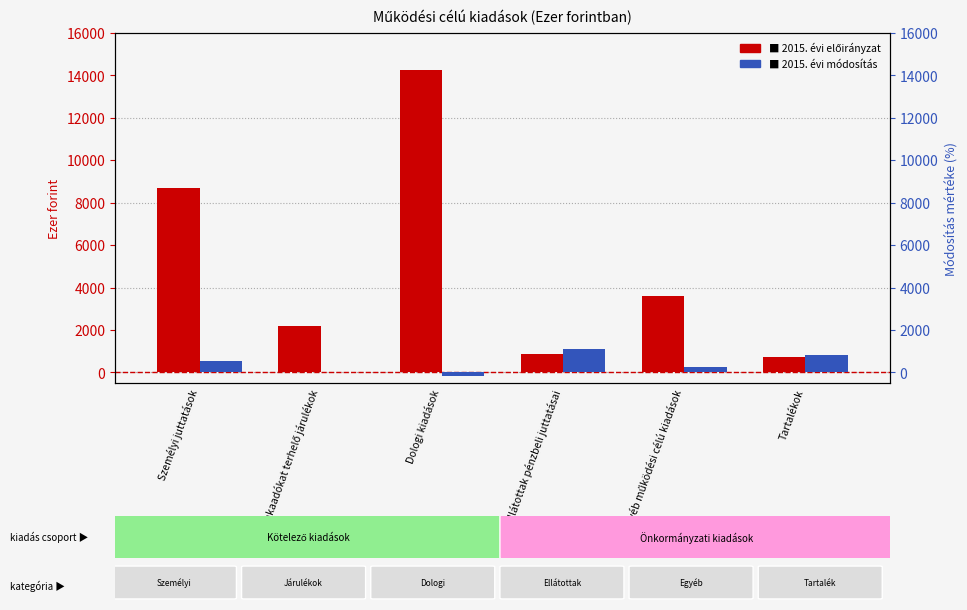

Between Ellátottak pénzbeli juttatásai and Egyéb működési célú kiadások, which series saw the biggest shift?

2015. évi előirányzat